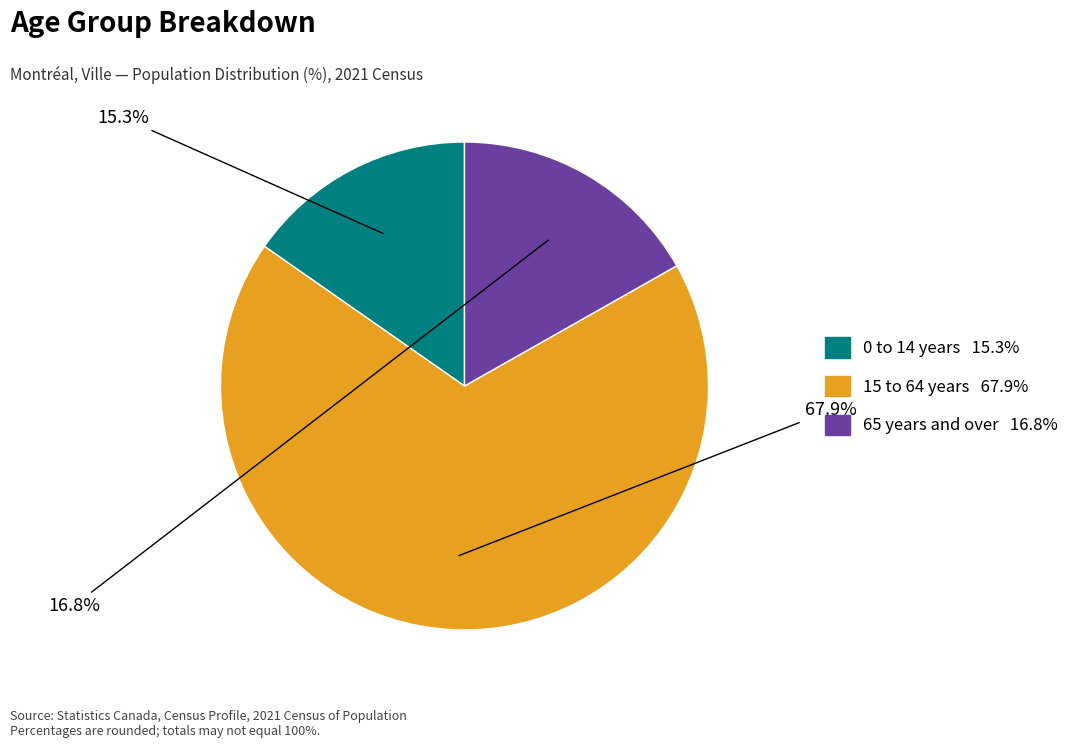

What is the largest slice in the pie chart?

15 to 64 years